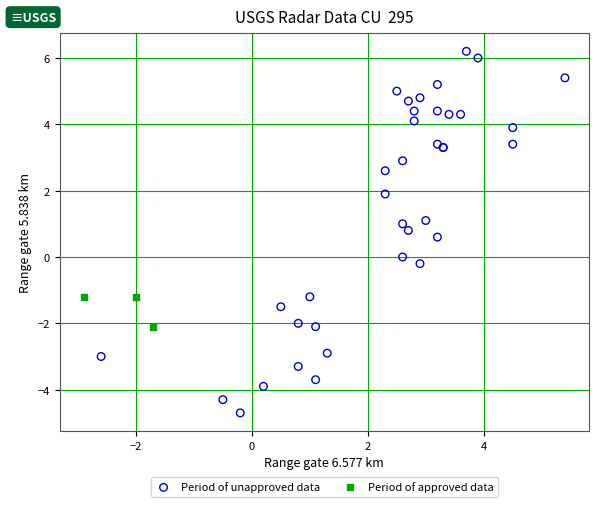

Which series reaches the minimum Y coordinate?

Period of unapproved data